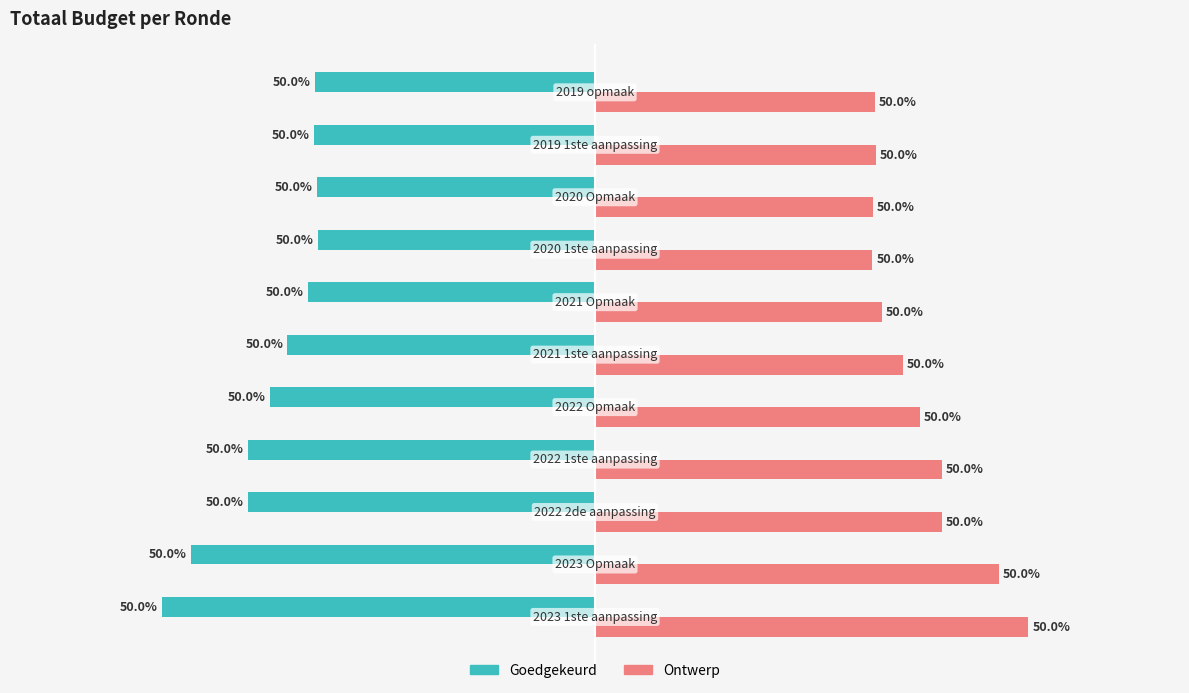

What are all the series names shown in the legend?

Goedgekeurd, Ontwerp